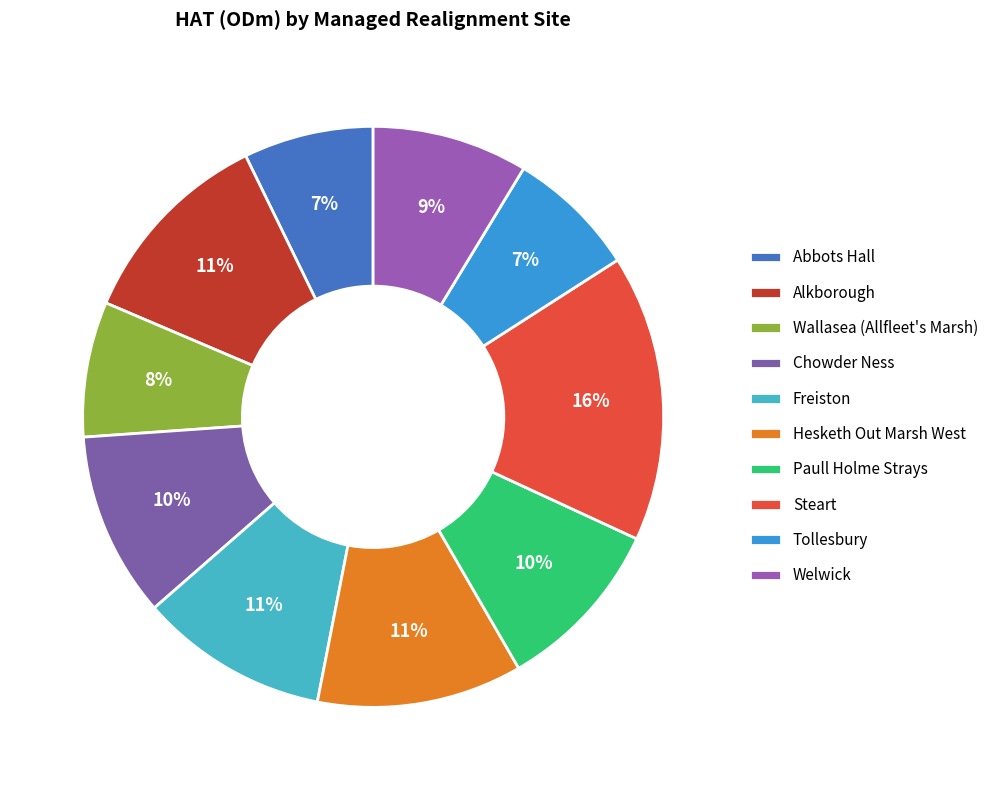

What percentage is the Welwick slice, to the nearest percent?

9%